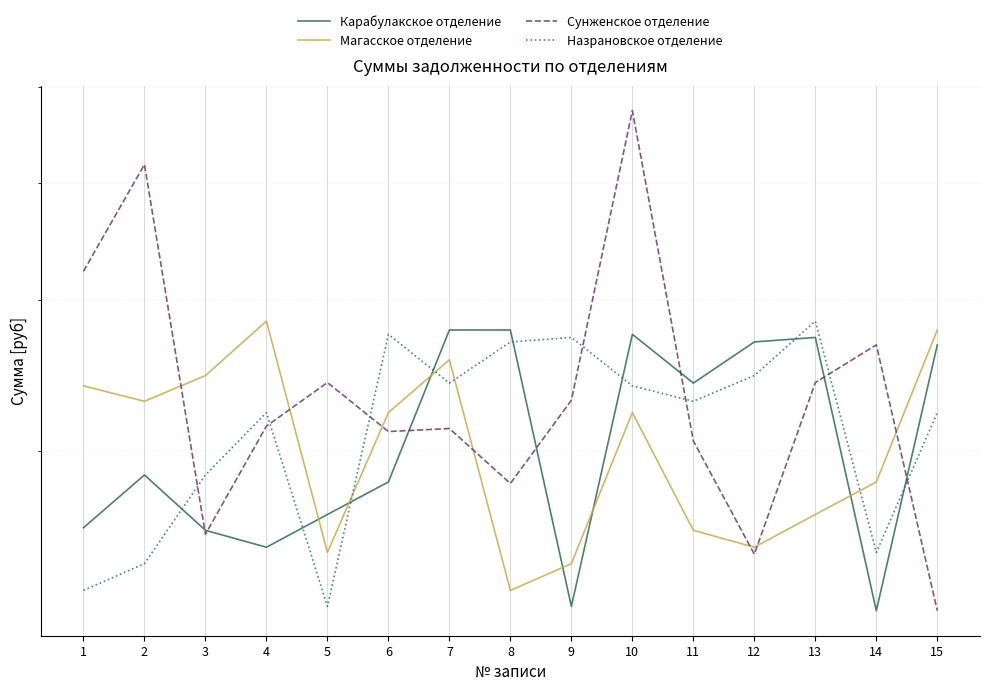

What is the value of the Сунженское отделение point at the 15th from the left?

22164.4